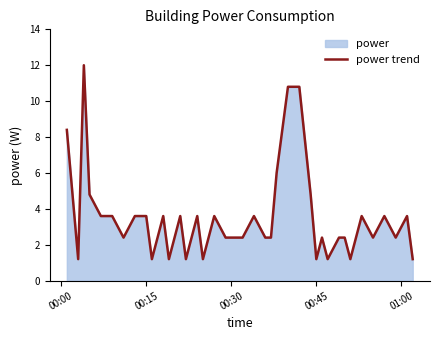

What is the value of the 31st point from the left?

1.2